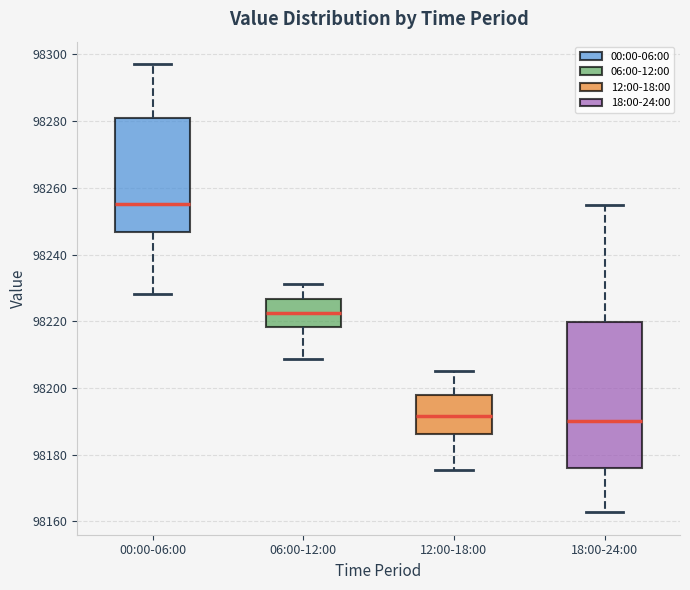

Reading left to right, transcribe this box plot: for each box, give where its median line is, the range the box spans, and where its two whiskers end, as read against the y-axis. The values are not printed on the chart, so give them approximately, as read against the axis.

00:00-06:00: median 98256, box 98246 to 98280, whiskers 98228 to 98298
06:00-12:00: median 98222, box 98218 to 98226, whiskers 98208 to 98232
12:00-18:00: median 98192, box 98186 to 98198, whiskers 98176 to 98206
18:00-24:00: median 98190, box 98176 to 98220, whiskers 98162 to 98254